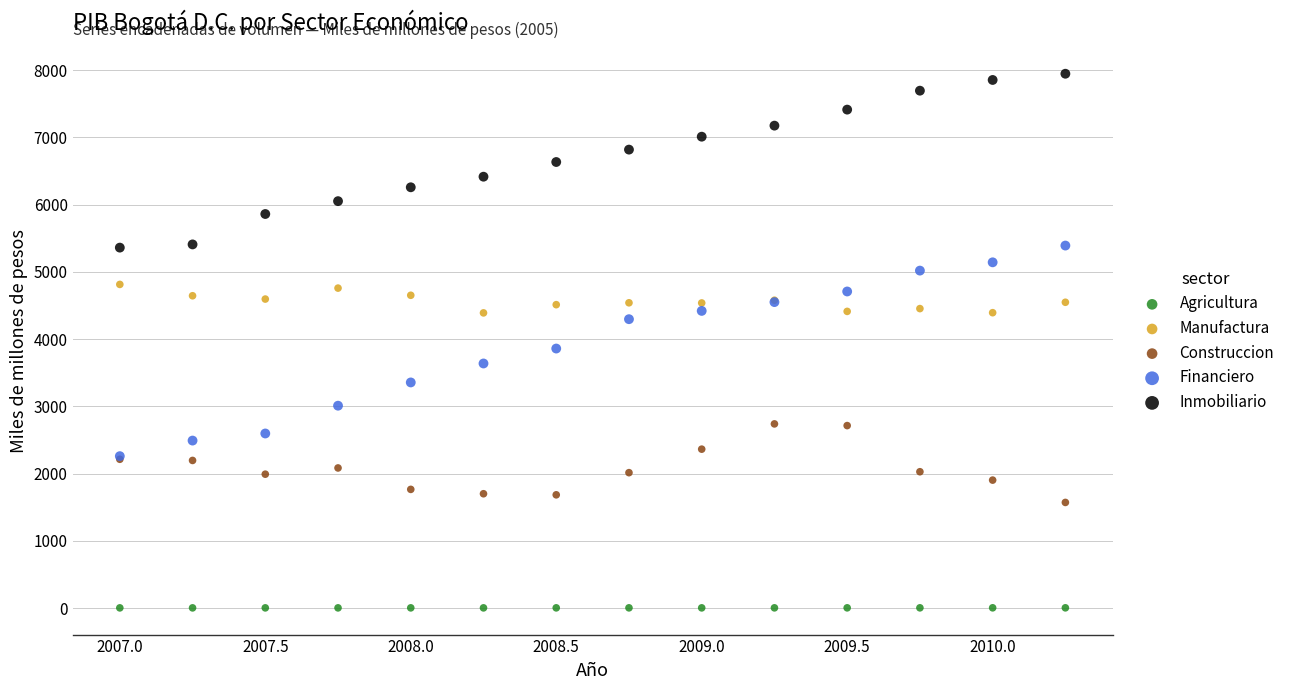

What are all the series names shown in the legend?

Agricultura, Manufactura, Construccion, Financiero, Inmobiliario